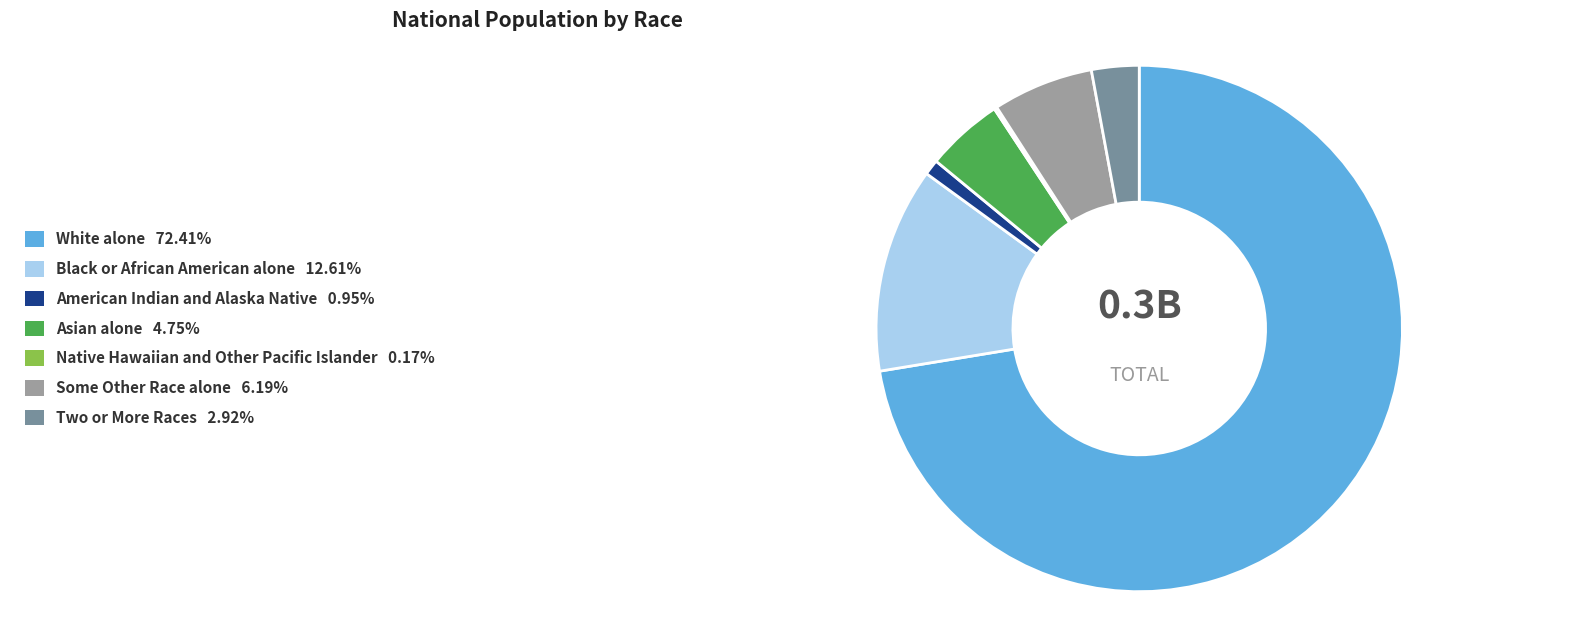

Combined, do Asian alone and American Indian and Alaska Native account for over 50%?

No